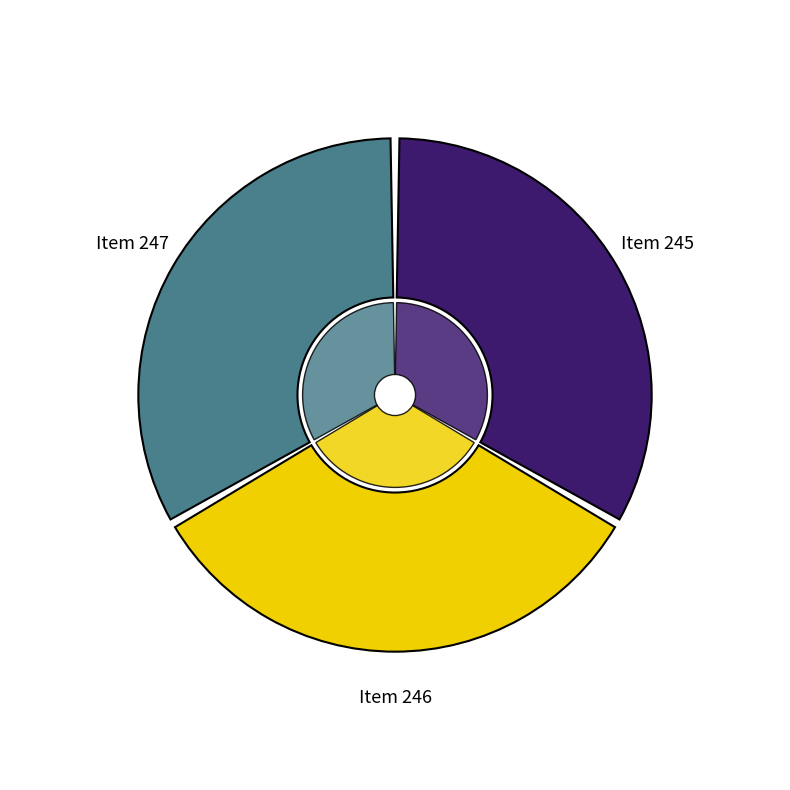

Combined, do Item 246 and Item 247 account for over 50%?

Yes